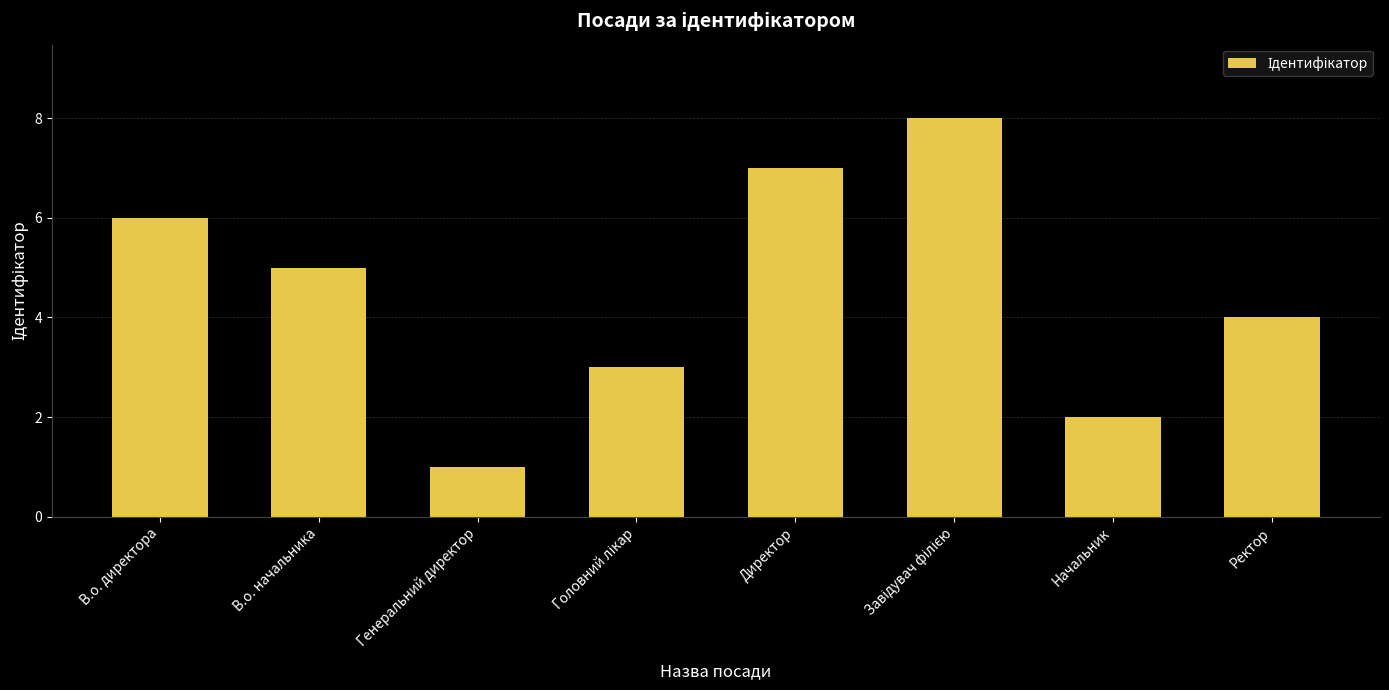

What is the greatest value displayed?

8